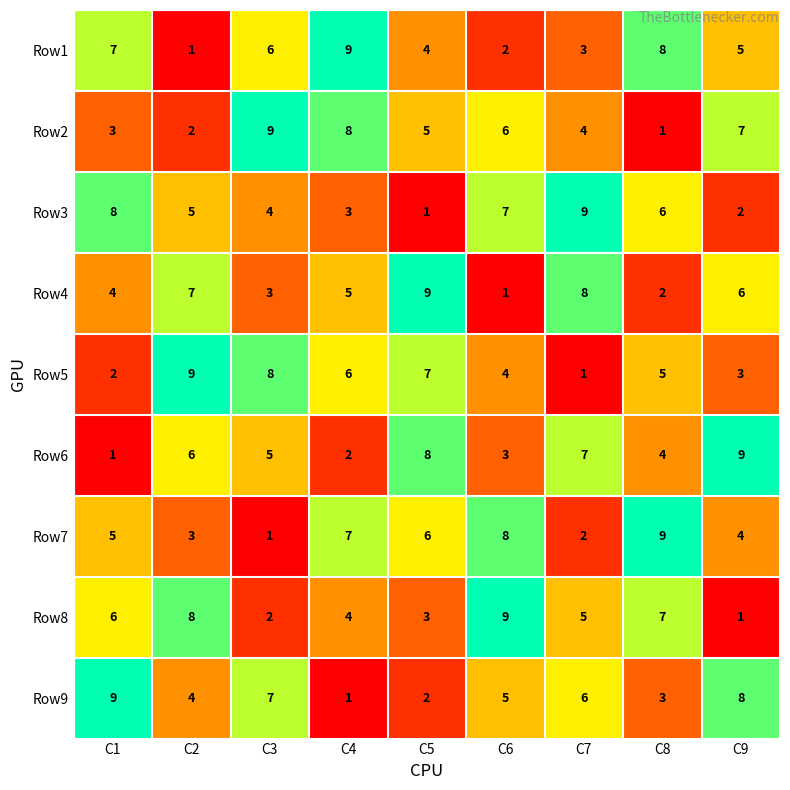

Which series changed the most between C6 and C8?

Row1